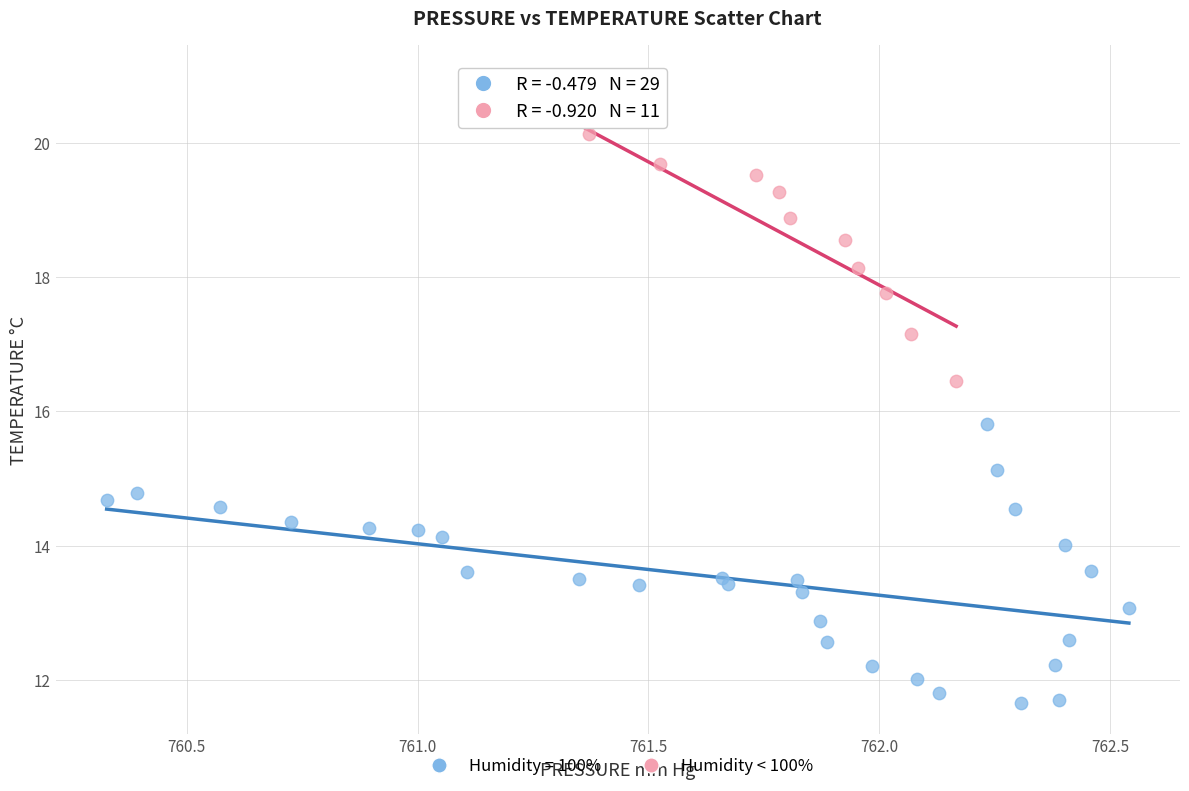

Which series reaches the minimum Y coordinate?

Humidity = 100%